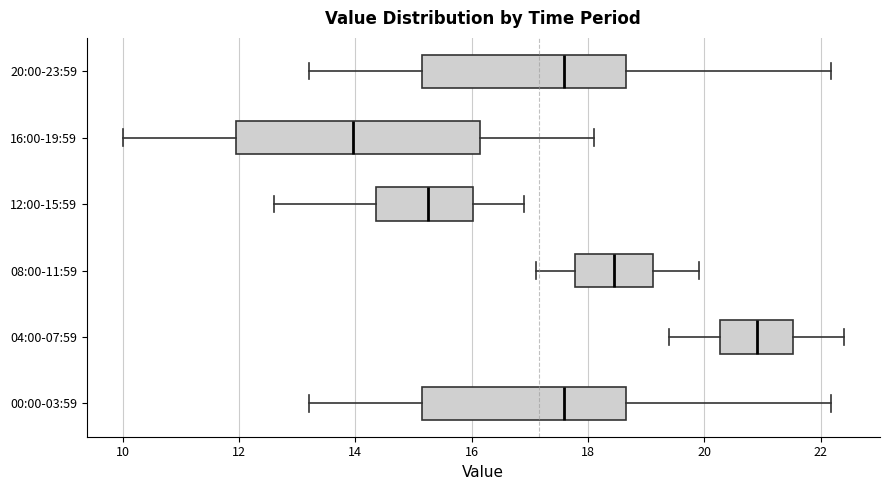

Which box's median line is the furthest to the right?

04:00-07:59